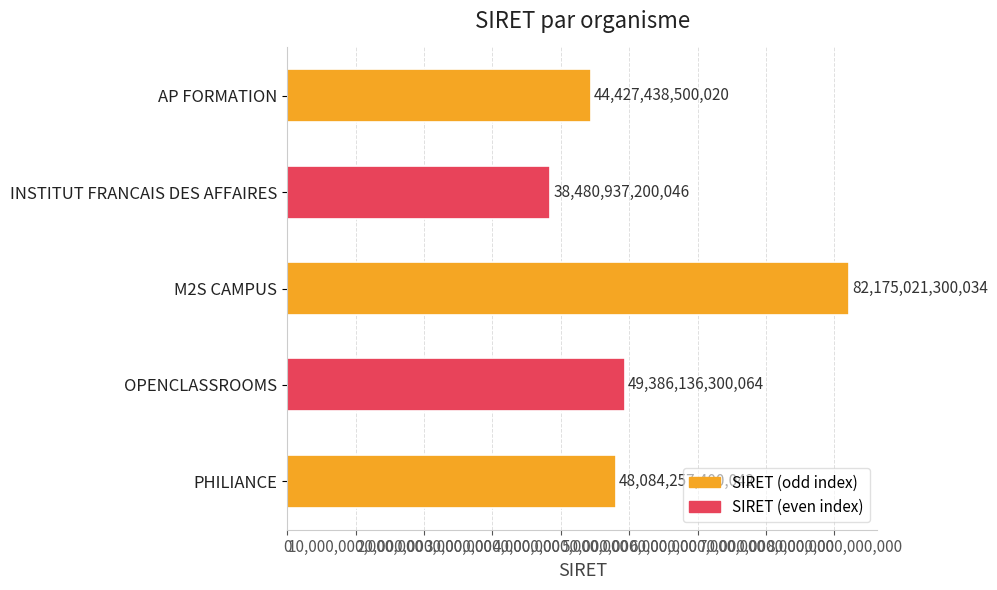

Is it true that the value at OPENCLASSROOMS is 49386136300064?

True